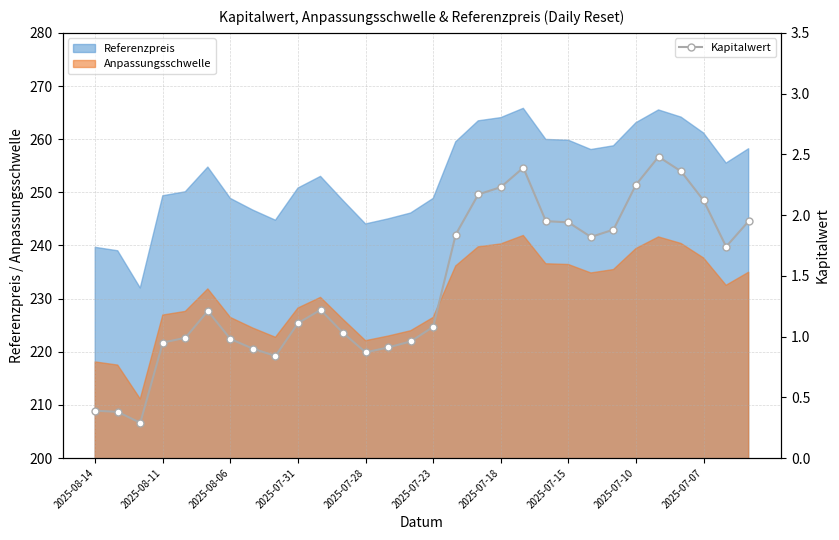

How many points are higher than both their immediate neighbors (excluding endpoints)?

4